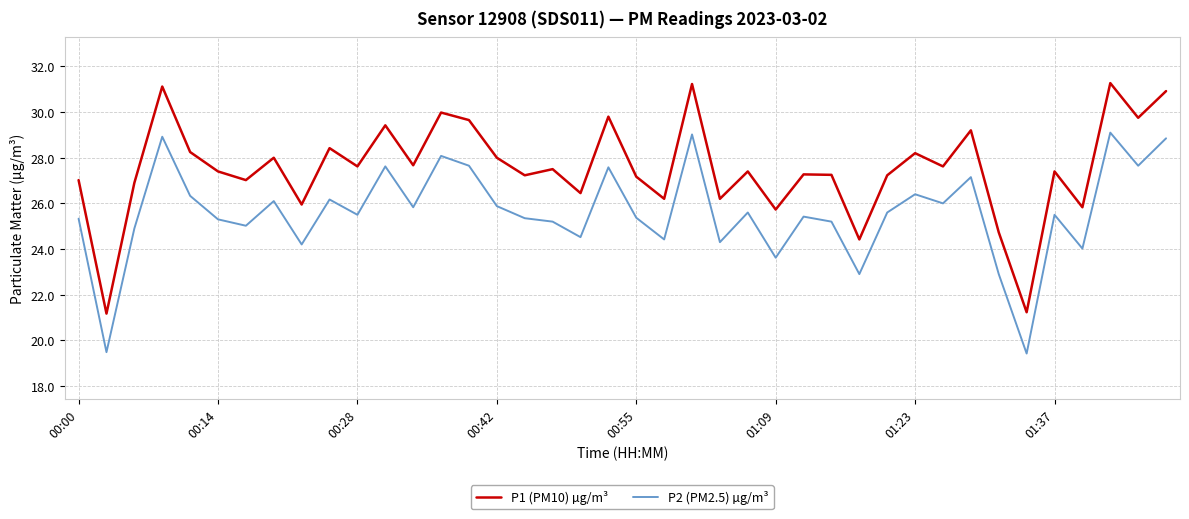

True or false: P1 (PM10) µg/m³ and P2 (PM2.5) µg/m³ intersect in this chart.

False